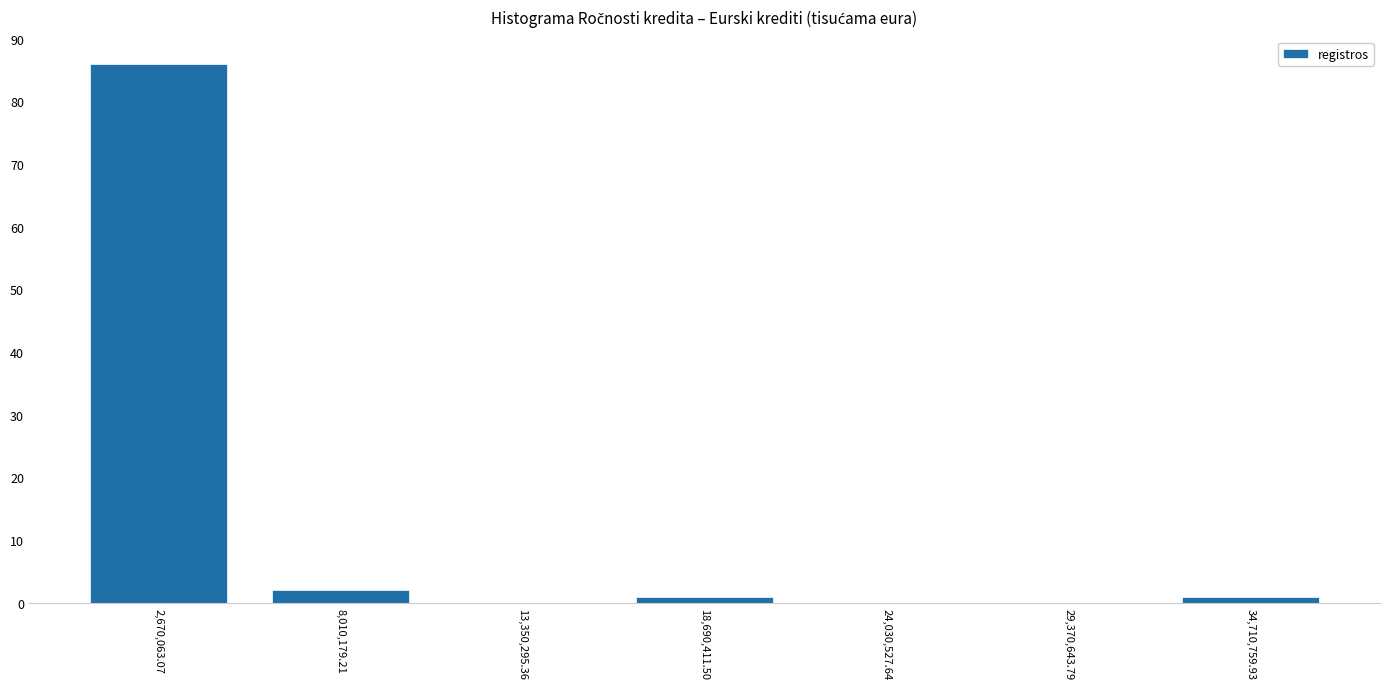

Which range on the x-axis has the tallest bar?

0 to 5000000